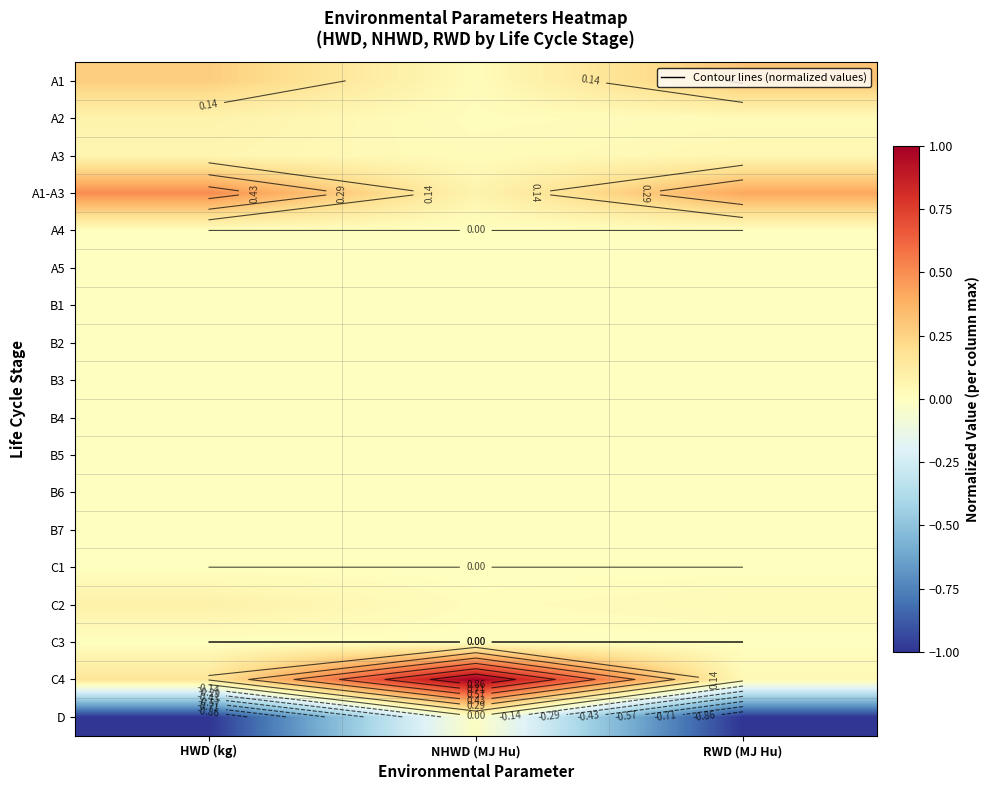

Which label corresponds to the largest value in the chart?

NHWD (MJ Hu)